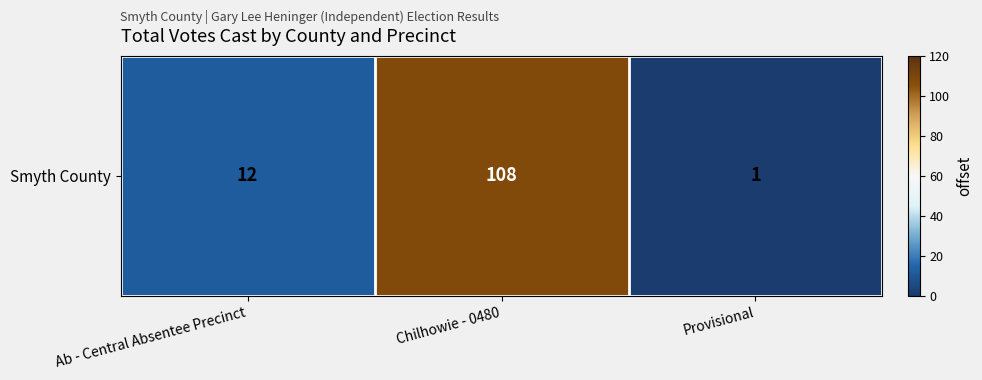

Reading left to right, what are all the values shown in this chart?

Ab - Central Absentee Precinct=12	Chilhowie - 0480=108	Provisional=1